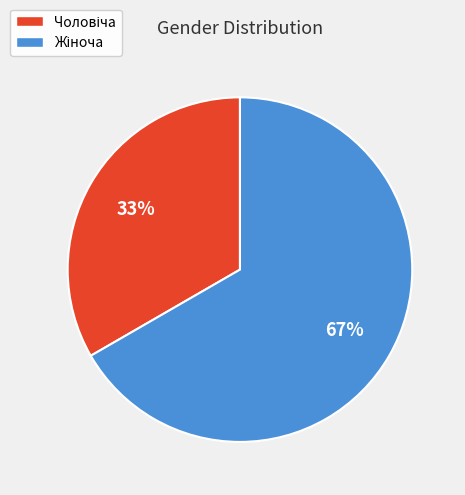

To the nearest percent, what is the average slice percentage?

50%